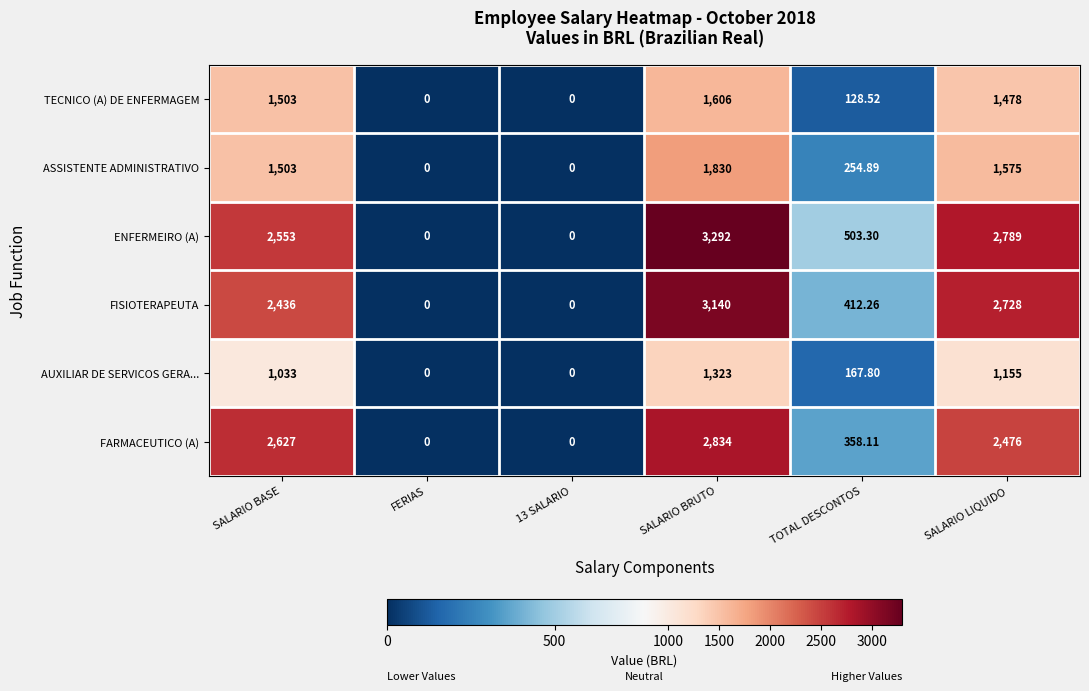

At which label is FISIOTERAPEUTA closest to 1570?

SALARIO BASE